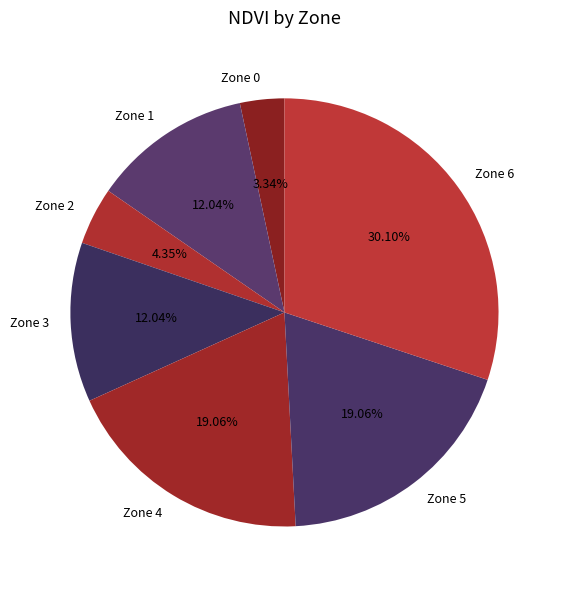

True or false: Zone 6 accounts for 16% of the total.

False